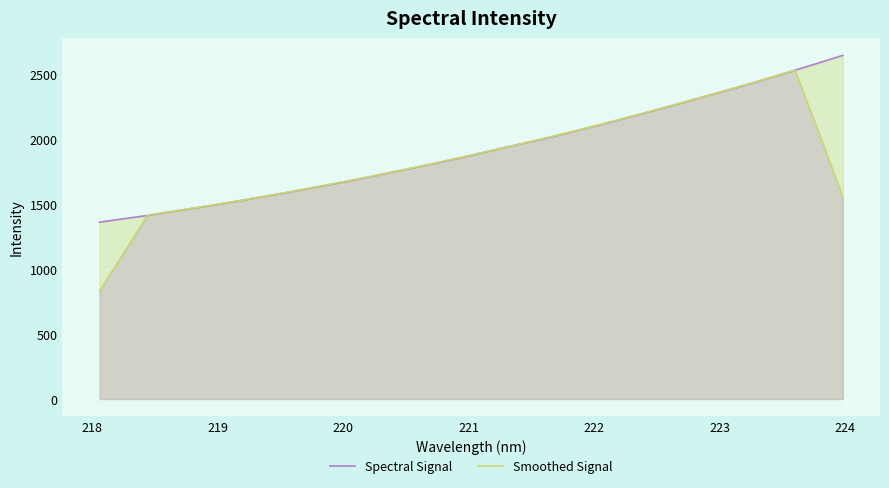

What is the lowest value of the Smoothed Signal series?

833.0